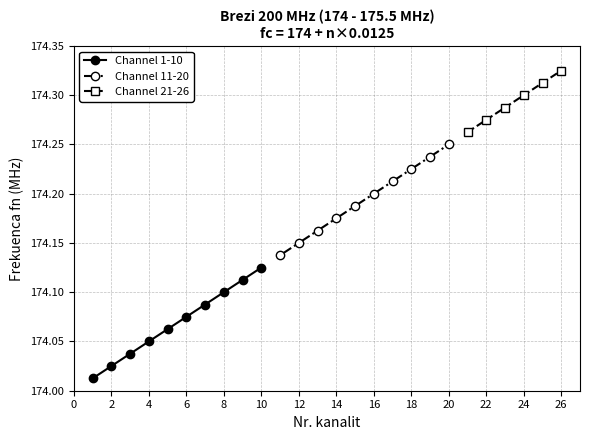

True or false: Channel 11-20 and Channel 1-10 intersect in this chart.

False